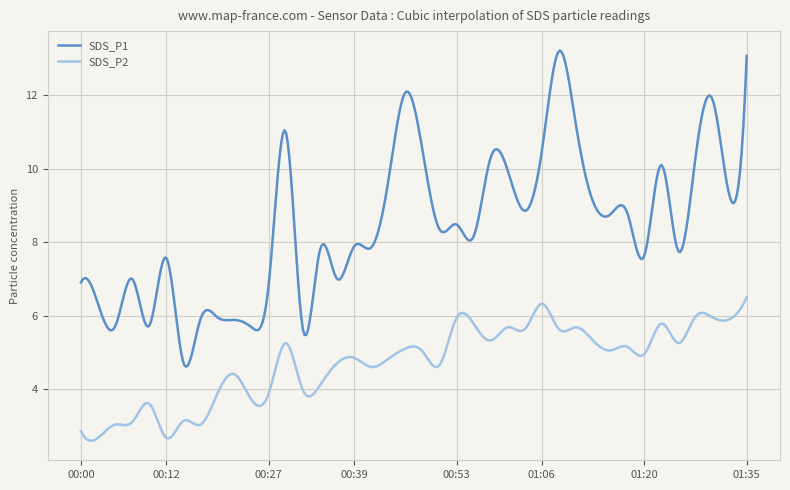

Which series has the largest total across all categories?

SDS_P1